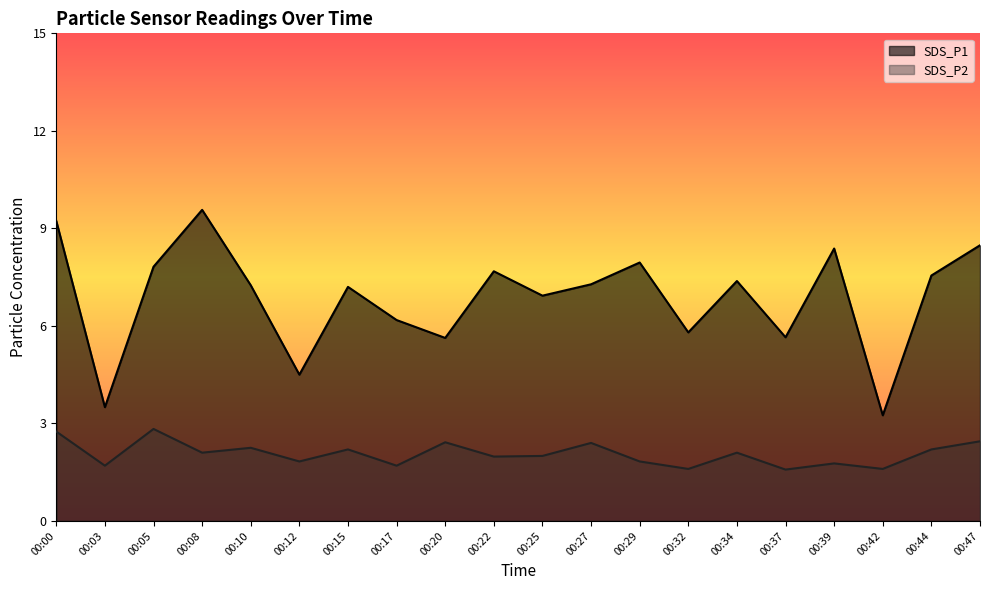

True or false: SDS_P1 and SDS_P2 cross at least once.

False